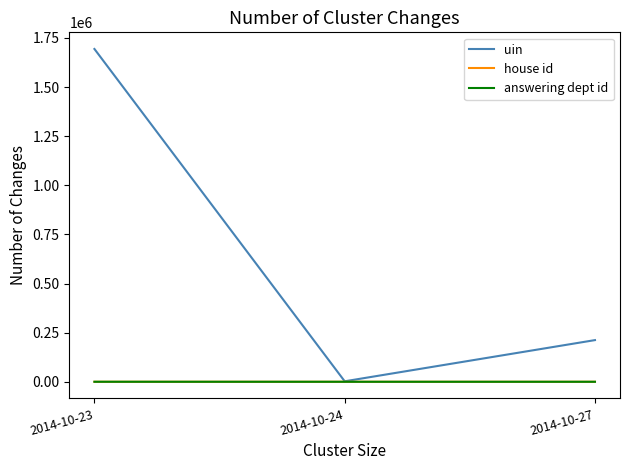

What is the greatest value displayed?

1693965